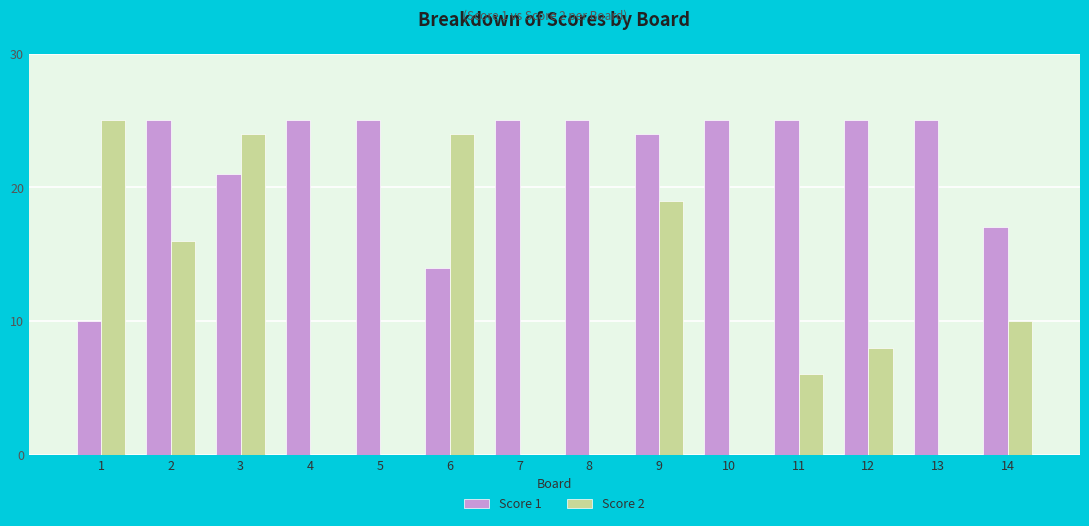

At which category is the sum across all series the highest?

3